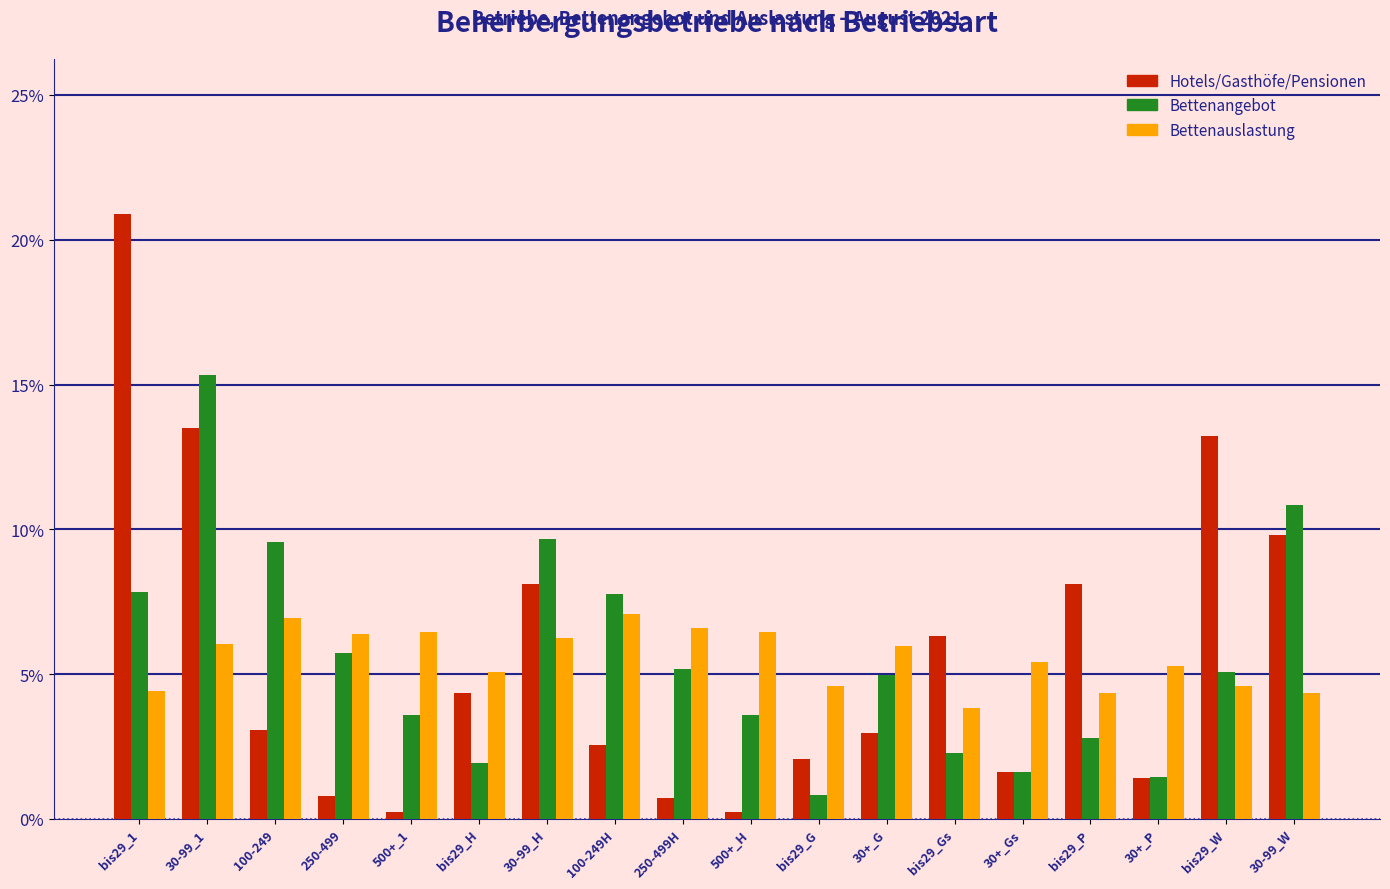

Is the value of Bettenangebot at bis29_W greater than the value of Bettenauslastung at 100-249H?

No